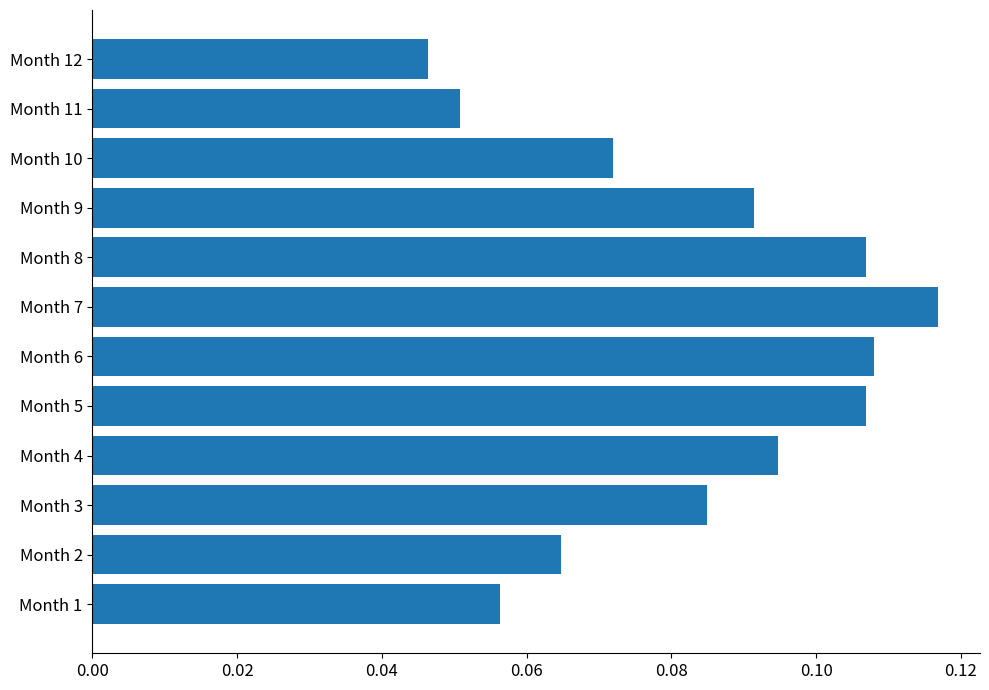

How many categories are shown in the chart?

12